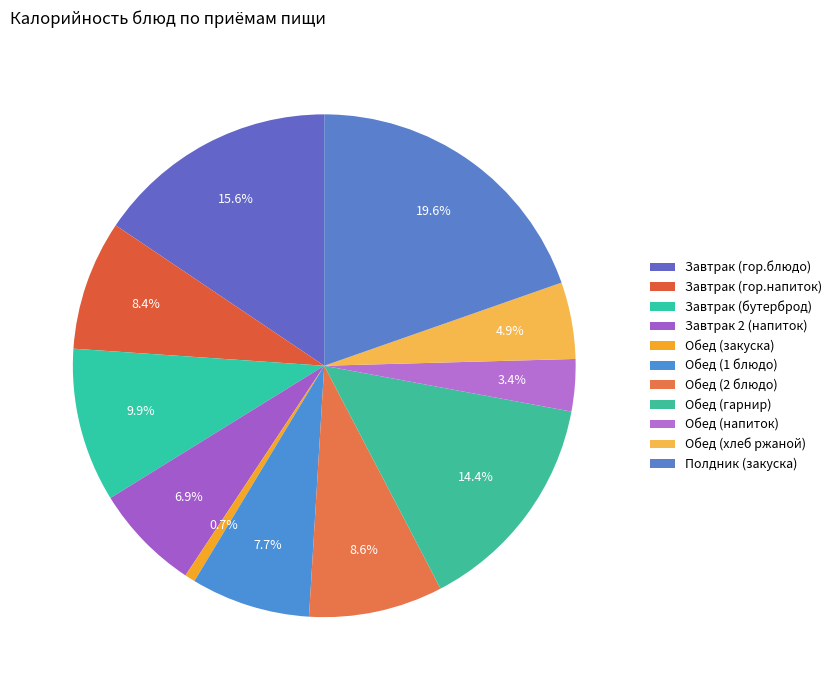

Count the number of slices in the pie.

11